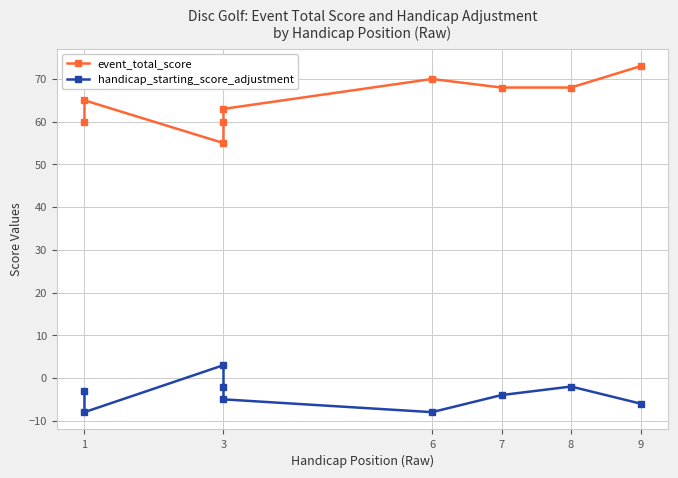

What is the maximum value shown in the chart?

73